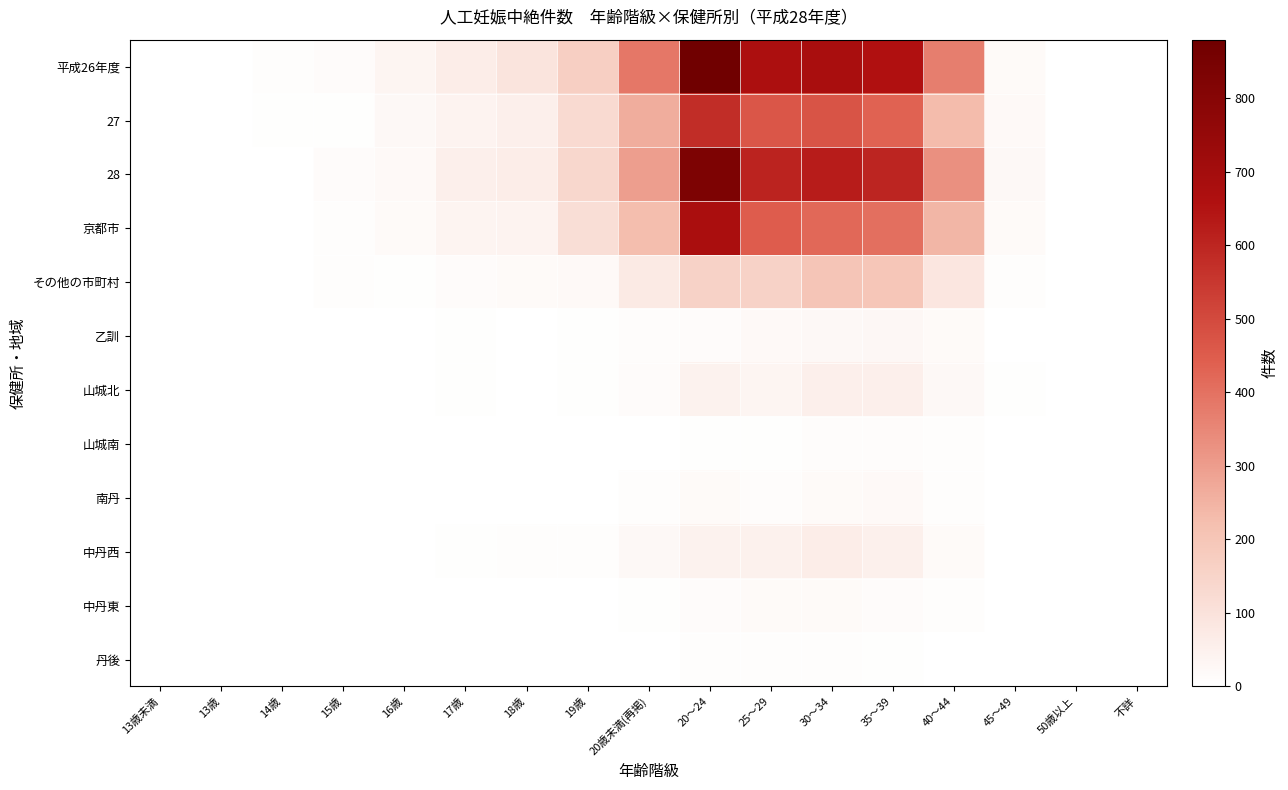

Rank the series by their maximum value, from lowest to highest.

丹後, 山城南, 中丹東, 南丹, 乙訓, 山城北, 中丹西, その他の市町村, 27, 京都市, 28, 平成26年度